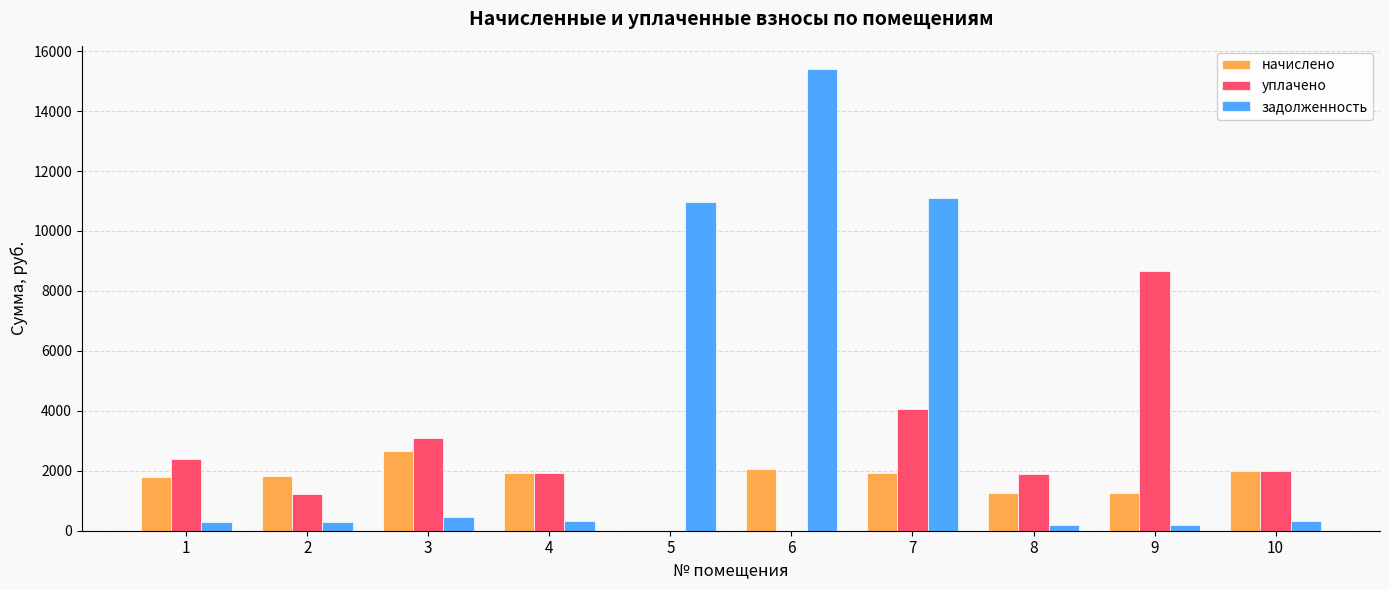

Between 6 and 9, which series saw the biggest shift?

задолженность